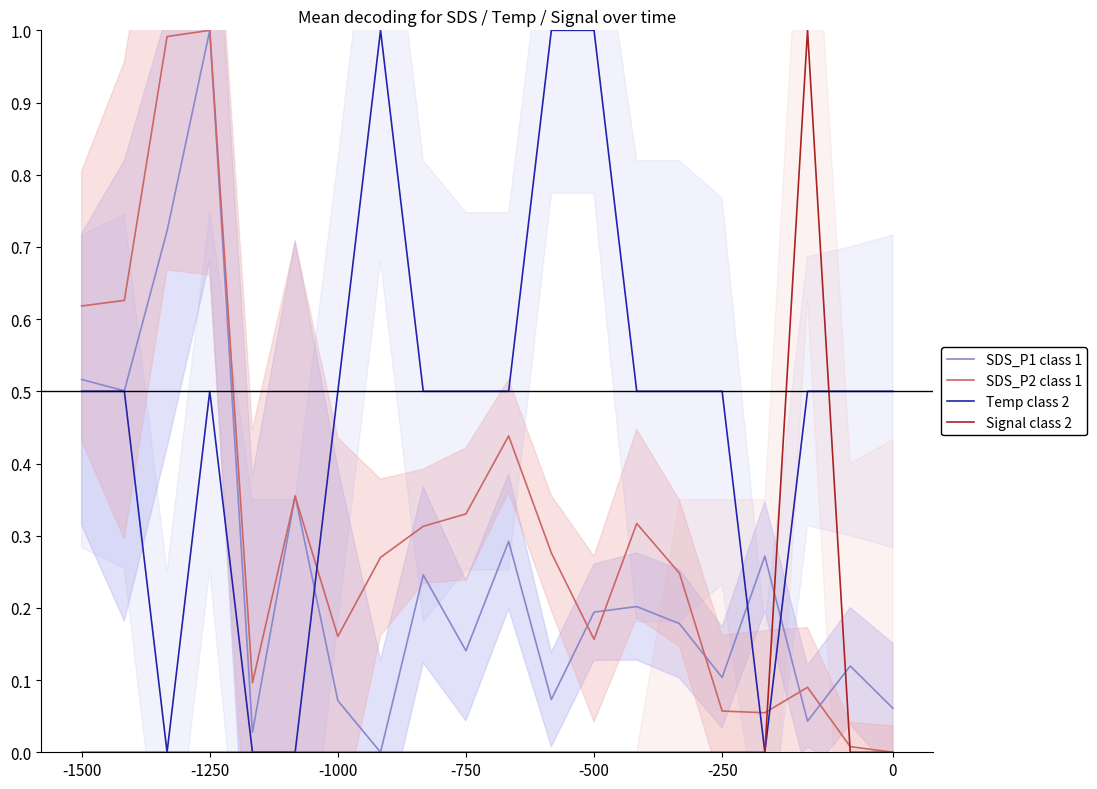

What is the highest value of the Signal class 2 series?

1.0